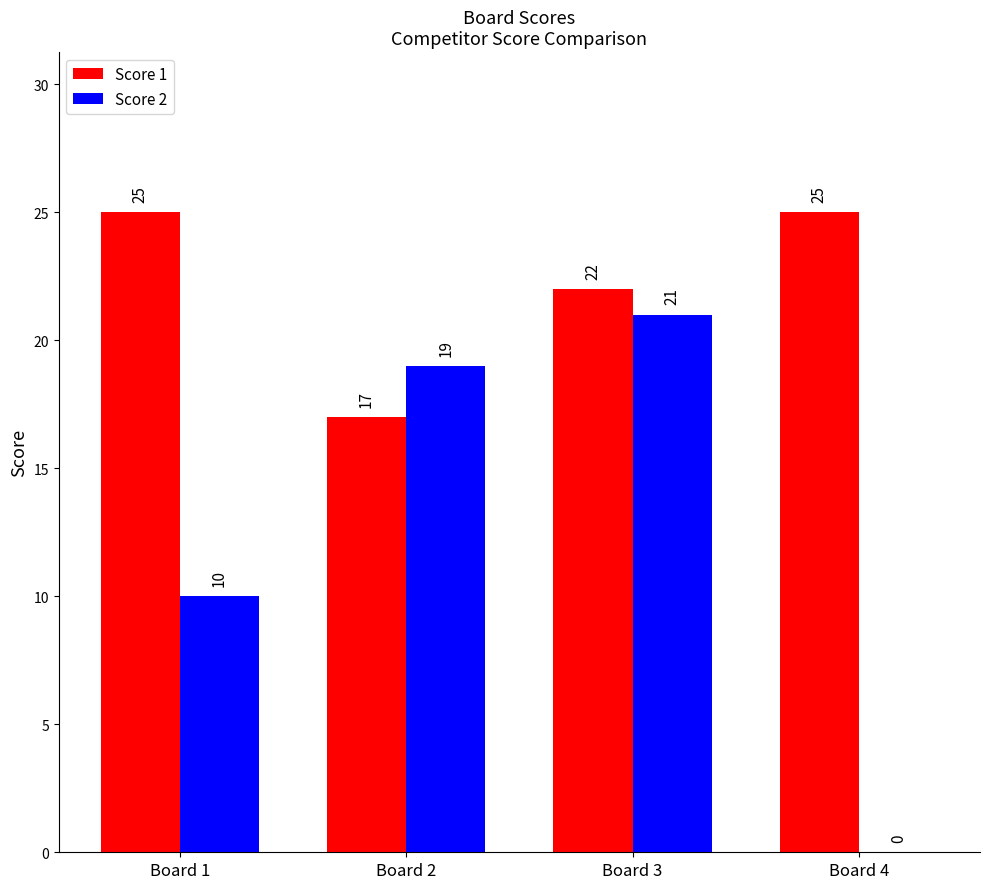

What value does the Score 2 series have at Board 3, to the nearest 10?

20